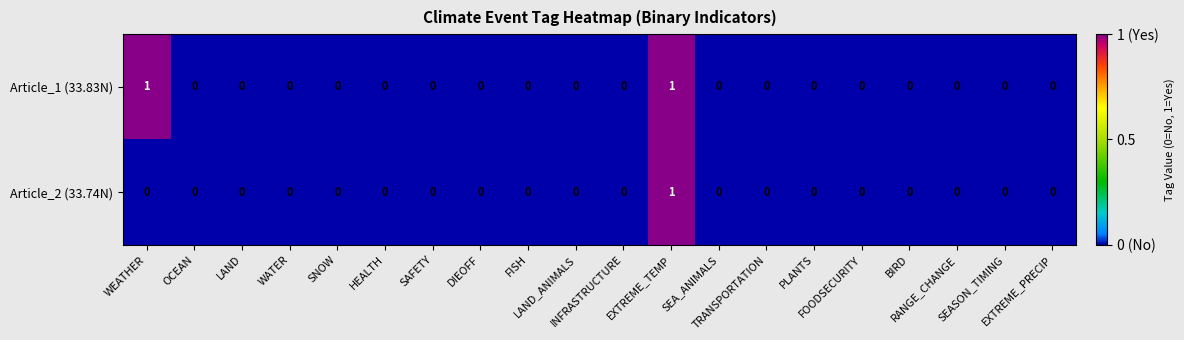

Which series has the largest total across all categories?

Article_1 (33.83N)